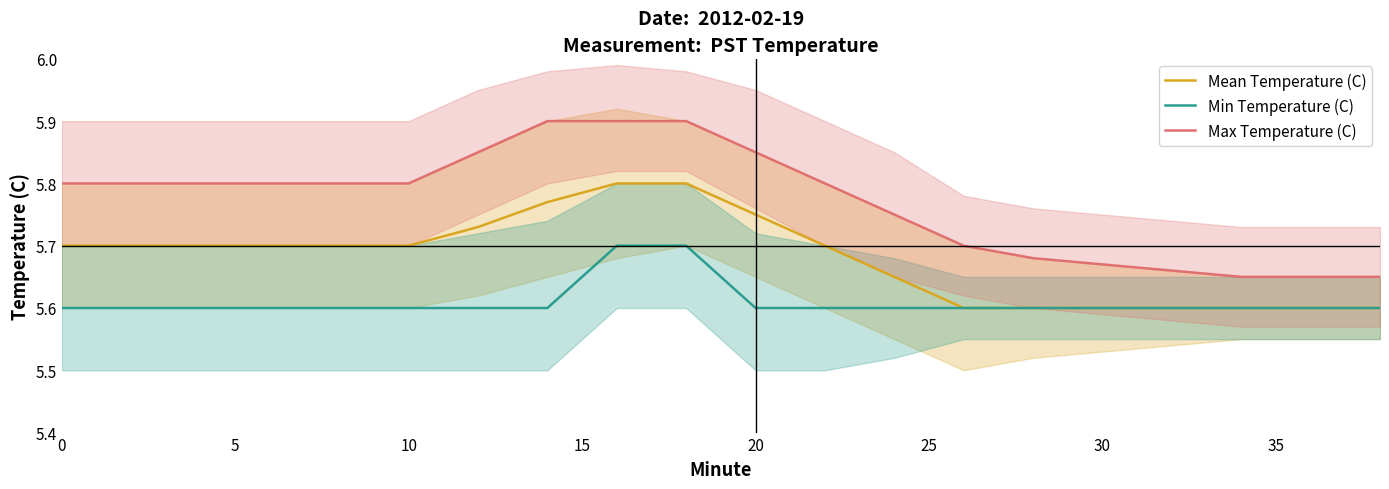

True or false: Max Temperature (C) has more than 1 interior local peaks.

False